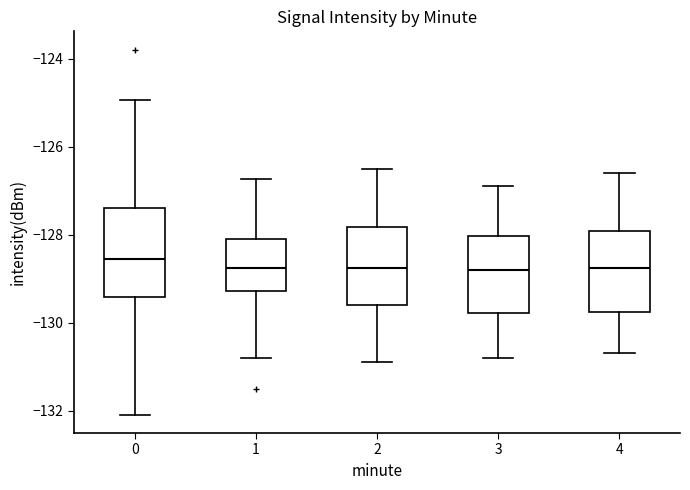

Reading left to right, read every box against the y-axis: the position of its median line, the range the box covers, and the ends of its whiskers. The values are not printed on the chart, so give them approximately, as read against the axis.

0: median -128.6, box -129.4 to -127.4, whiskers -132.0 to -125.0
1: median -128.8, box -129.2 to -128.2, whiskers -130.8 to -126.8
2: median -128.8, box -129.6 to -127.8, whiskers -130.8 to -126.4
3: median -128.8, box -129.8 to -128.0, whiskers -130.8 to -126.8
4: median -128.8, box -129.8 to -128.0, whiskers -130.6 to -126.6